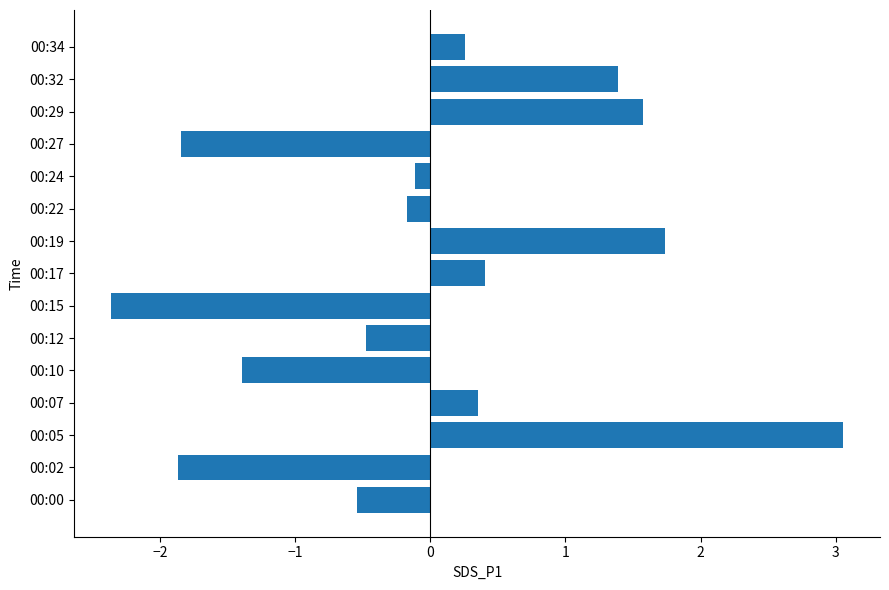

Between 00:34 and 00:29, which is larger?

00:29